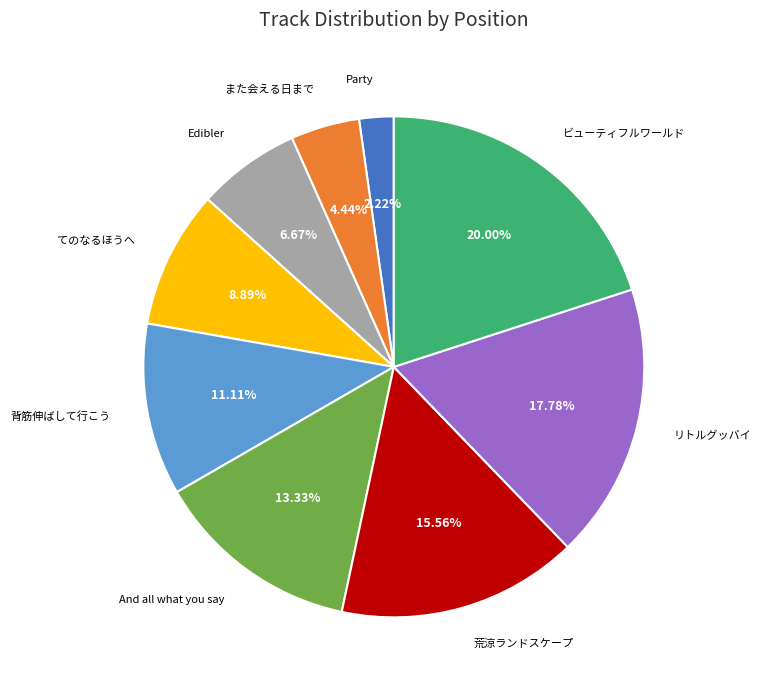

Is there a majority slice in this chart?

No